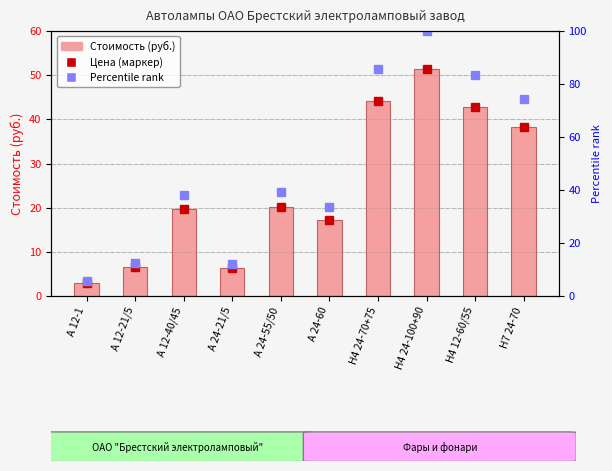

Which series has the largest range (max minus min)?

rank (percentile)